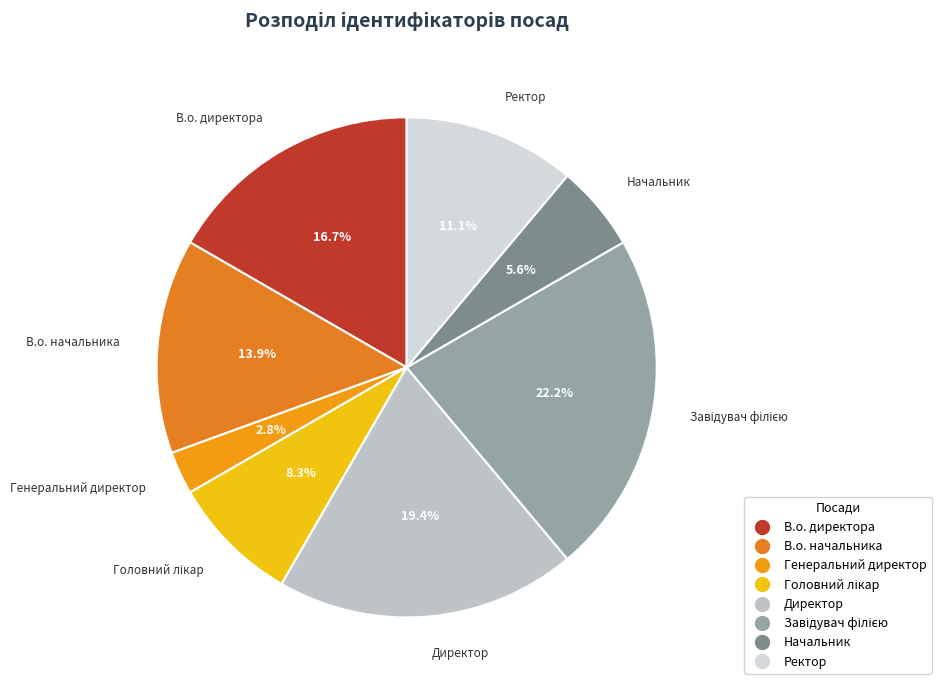

Which slice is the smallest?

Генеральний директор